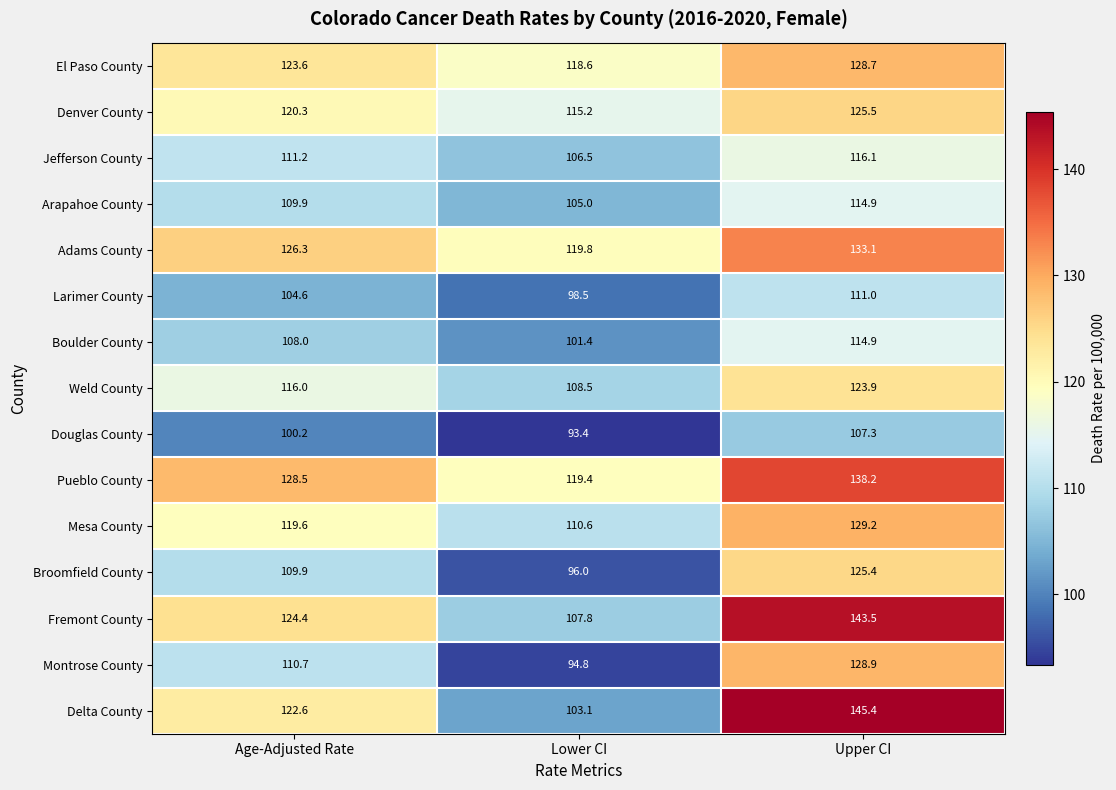

At which label does Broomfield County reach its peak?

Upper CI